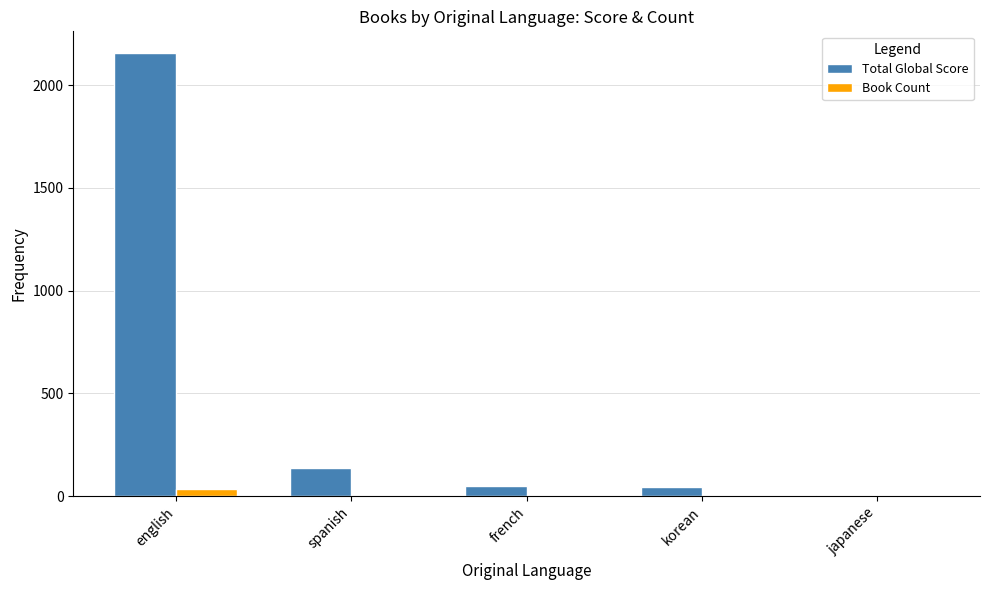

What are all the series names shown in the legend?

Total Global Score, Book Count